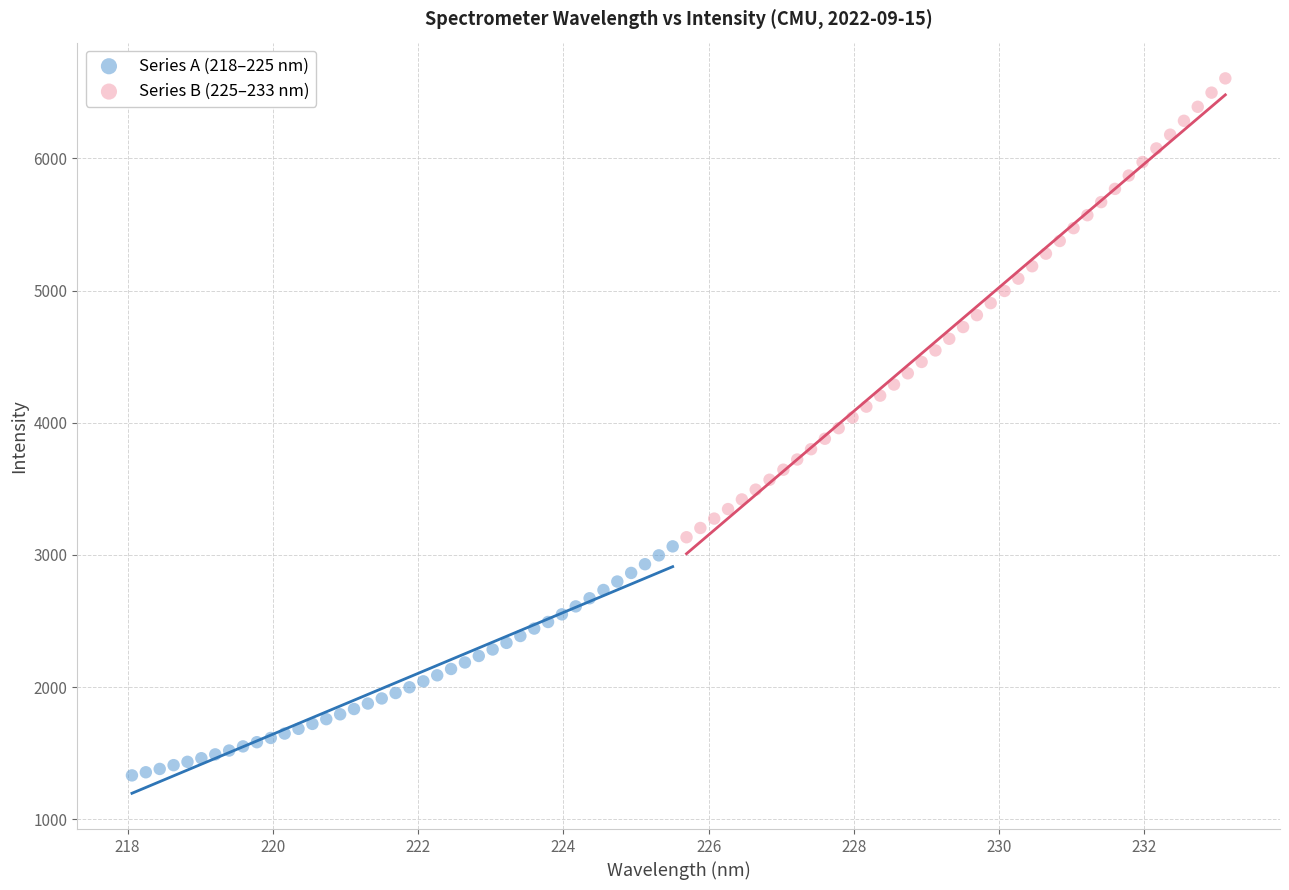

Which series has the widest spread of Y values?

Series B (225–233 nm)